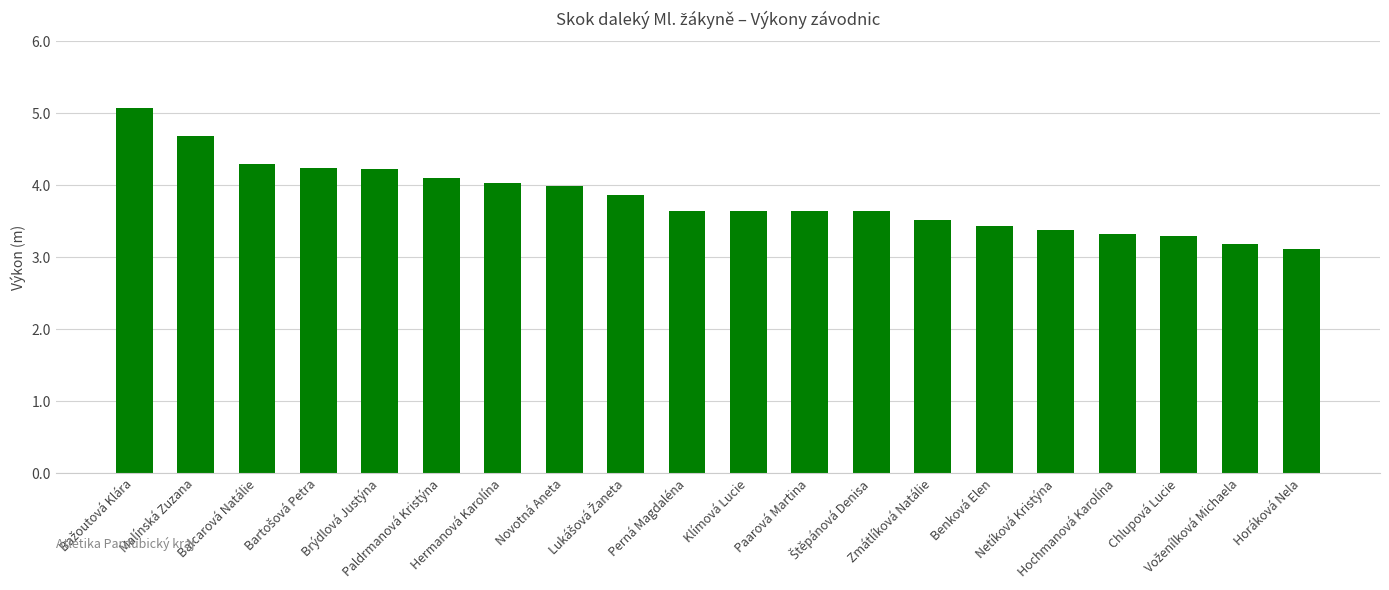

What is the smallest value displayed?

3.1